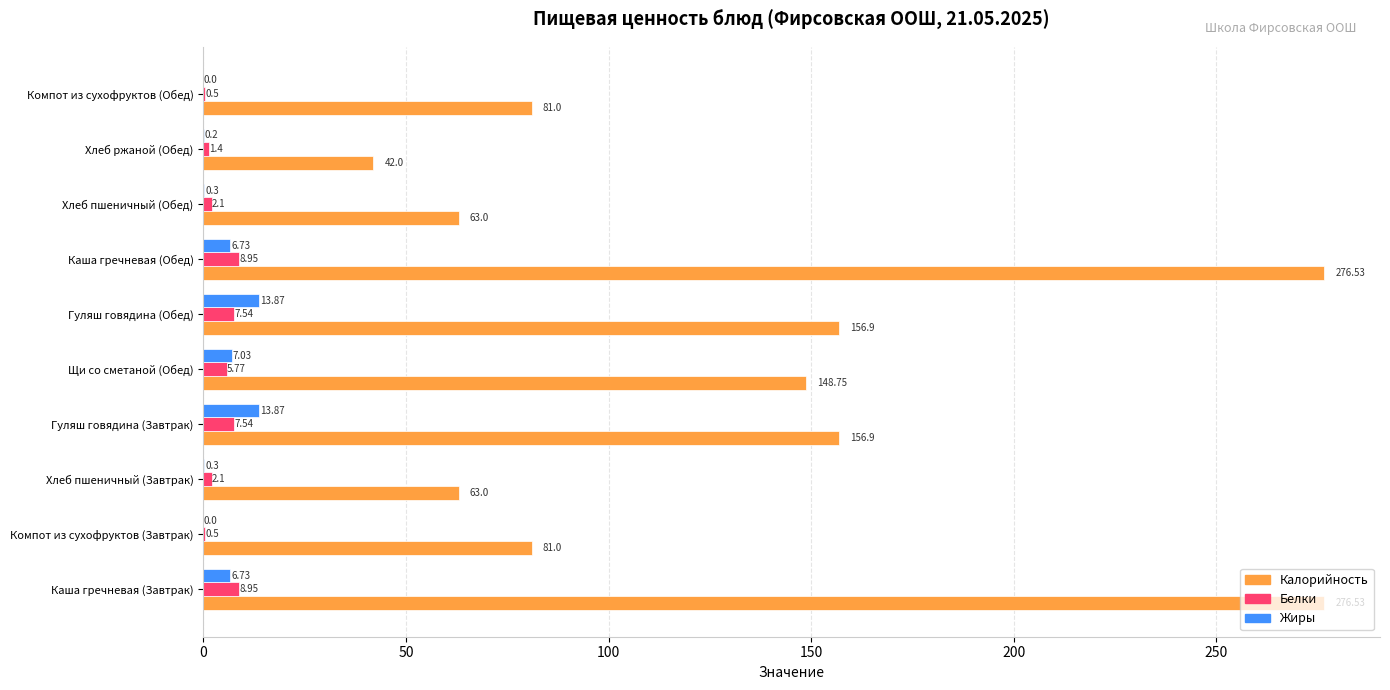

How many data points does each series have?

10